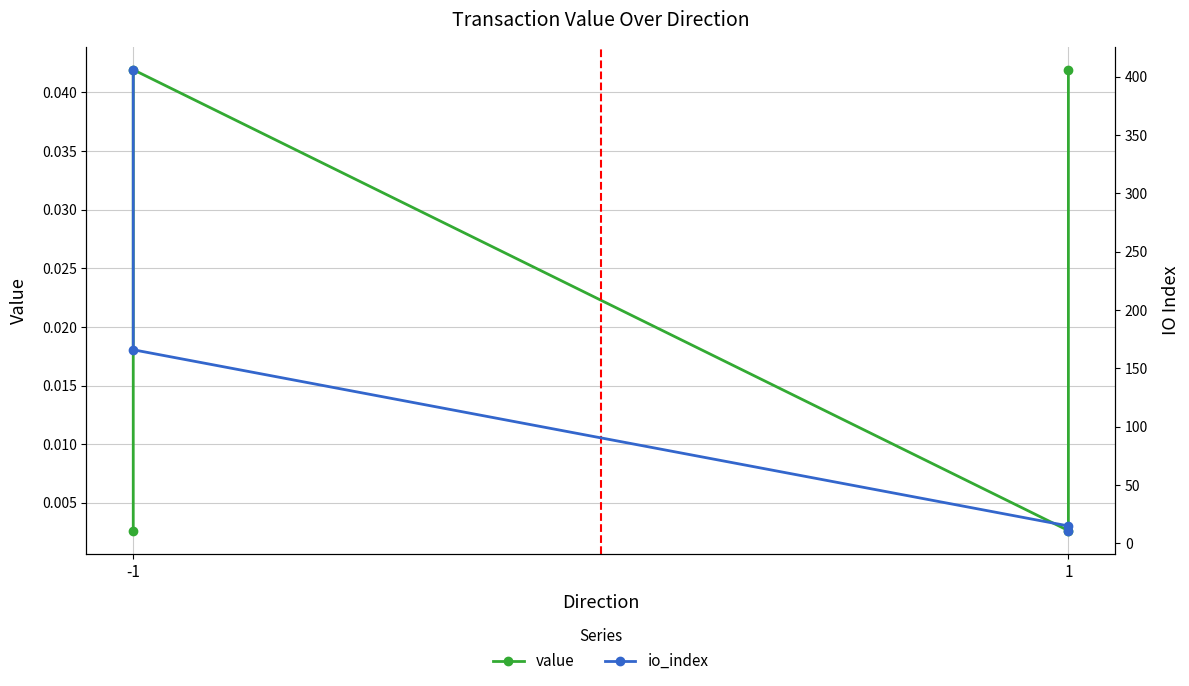

True or false: io_index has a value of 18.1 at 3.

False